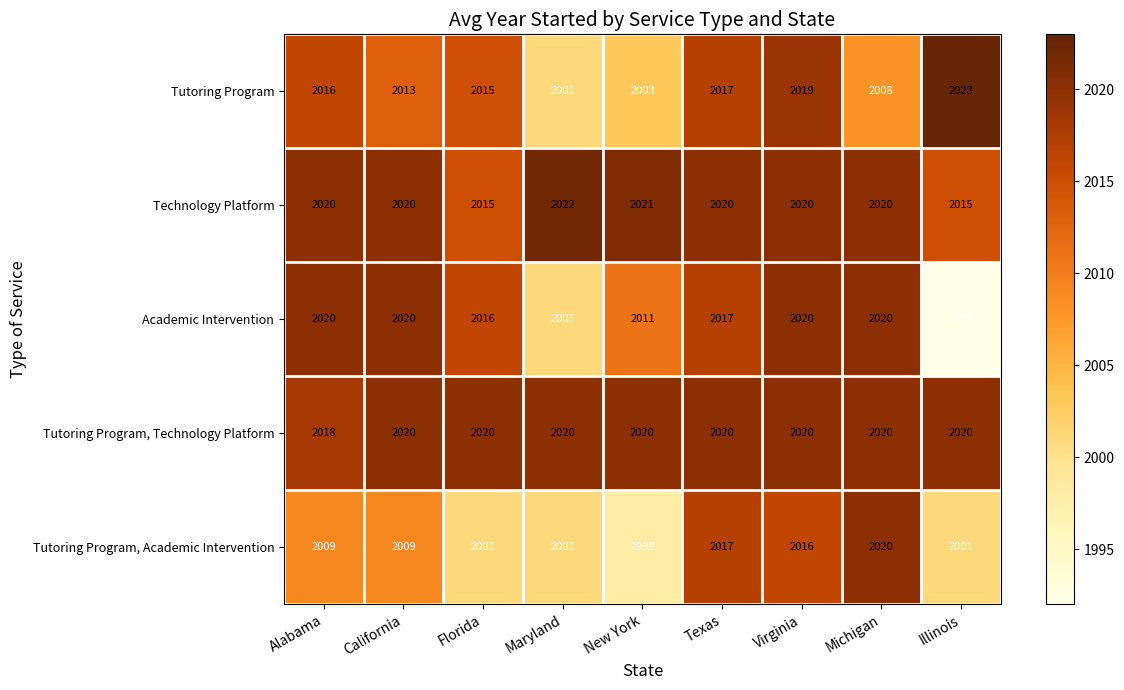

How many distinct data groups are displayed?

5